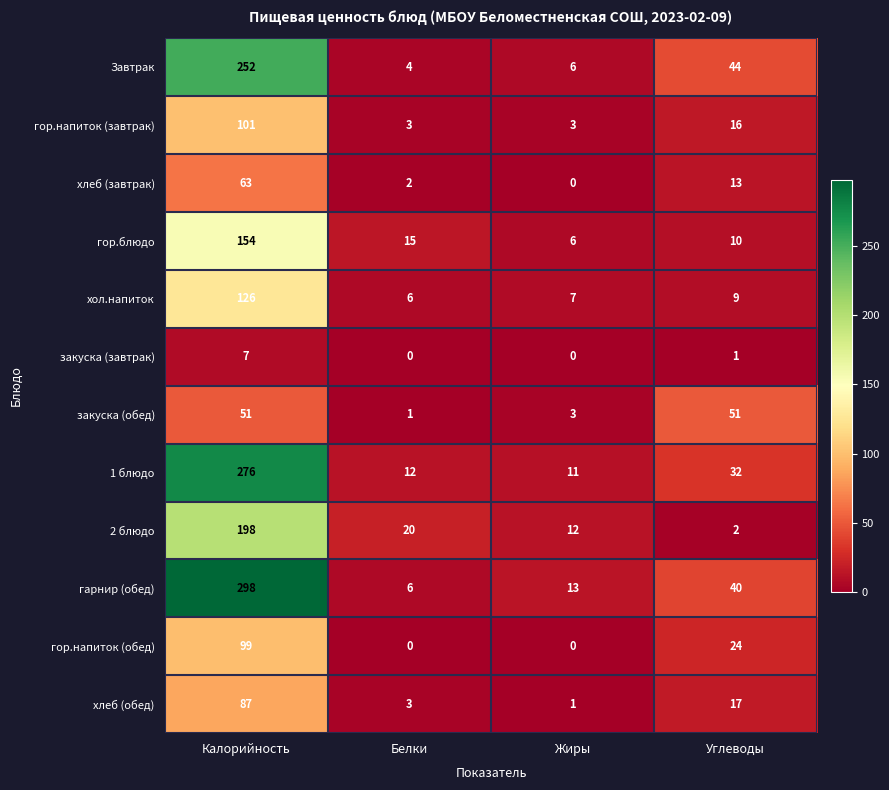

Which category has the highest value across all series?

Калорийность